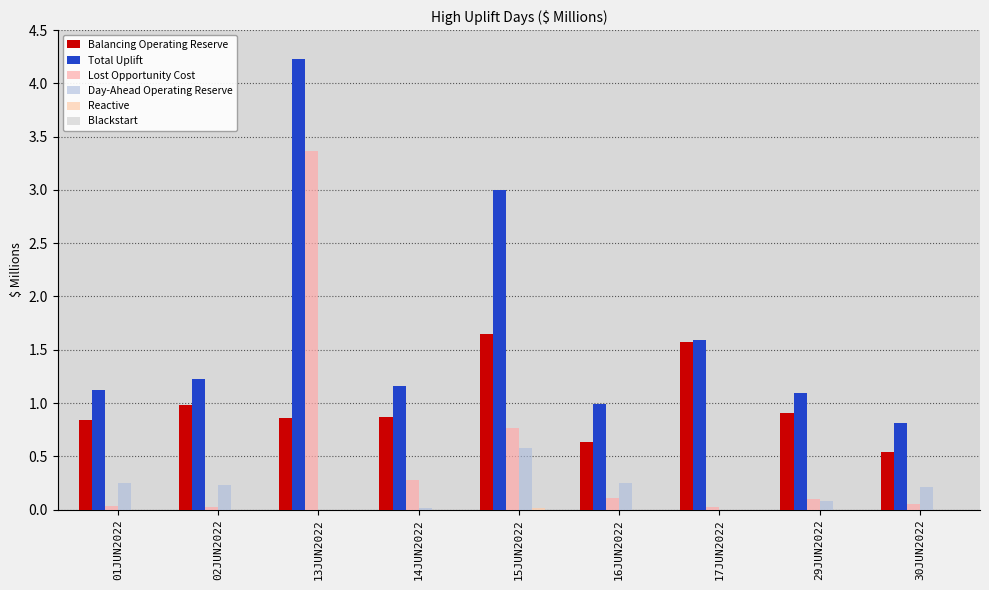

How many categories are shown in the chart?

9